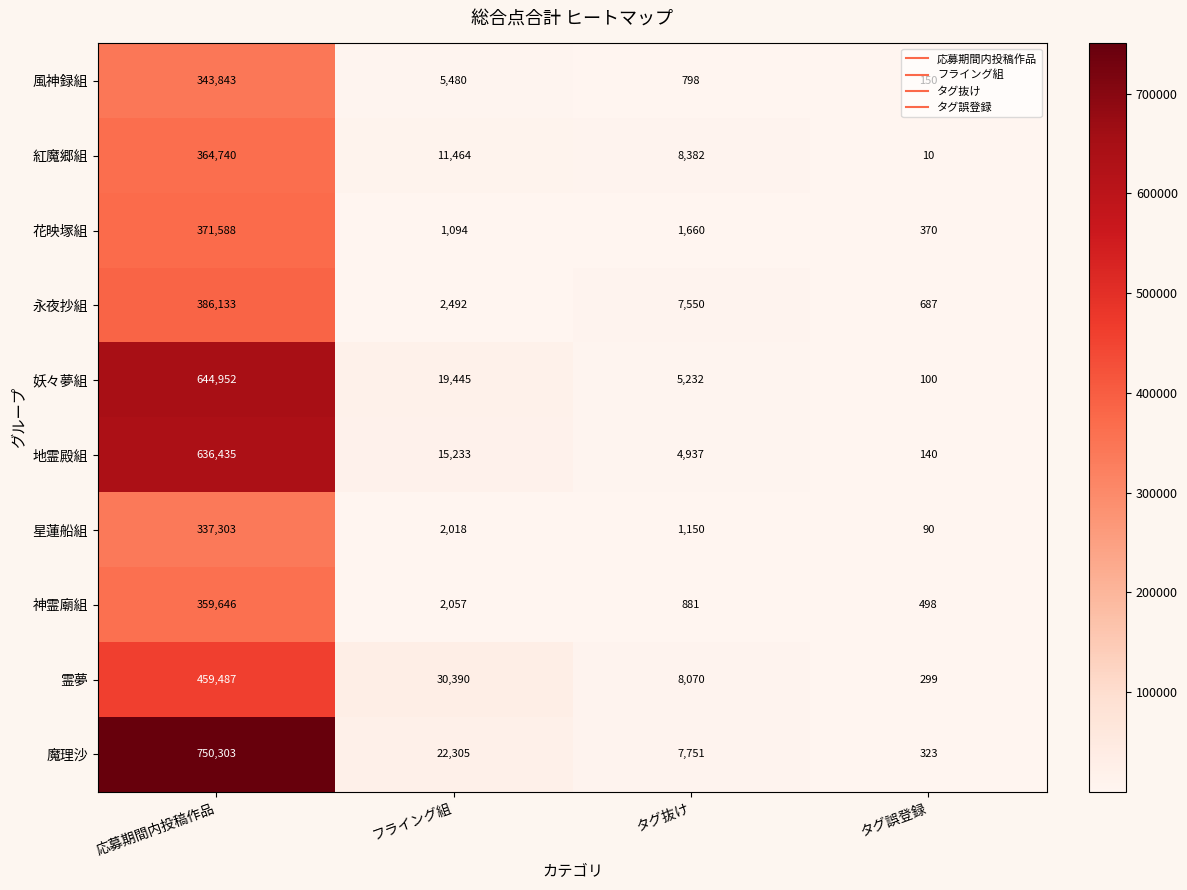

Which series changed the most between フライング組 and タグ抜け?

霊夢